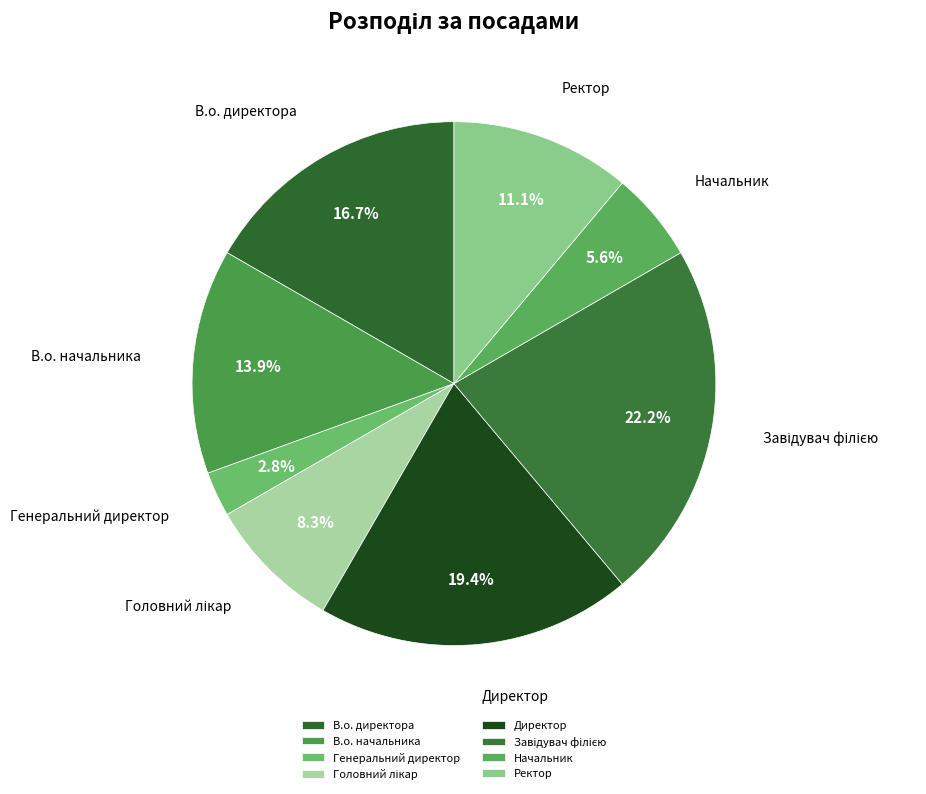

Which slice is the smallest?

Генеральний директор